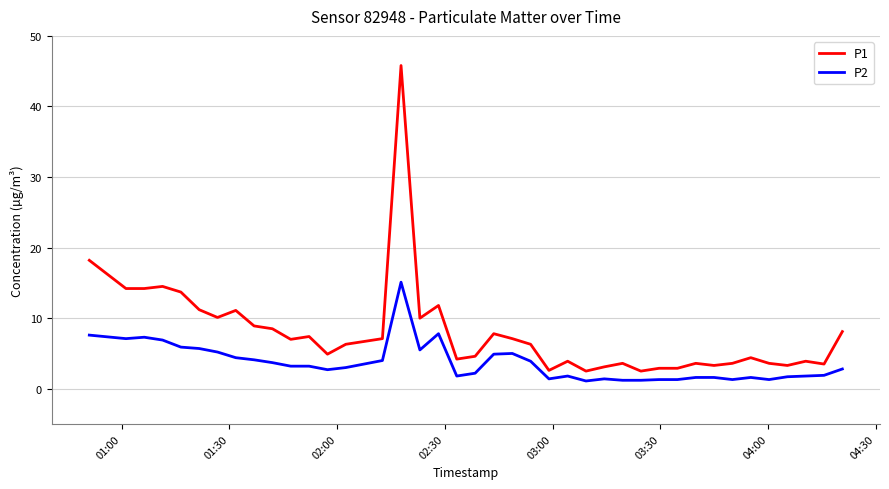

What is the greatest value displayed?

45.8